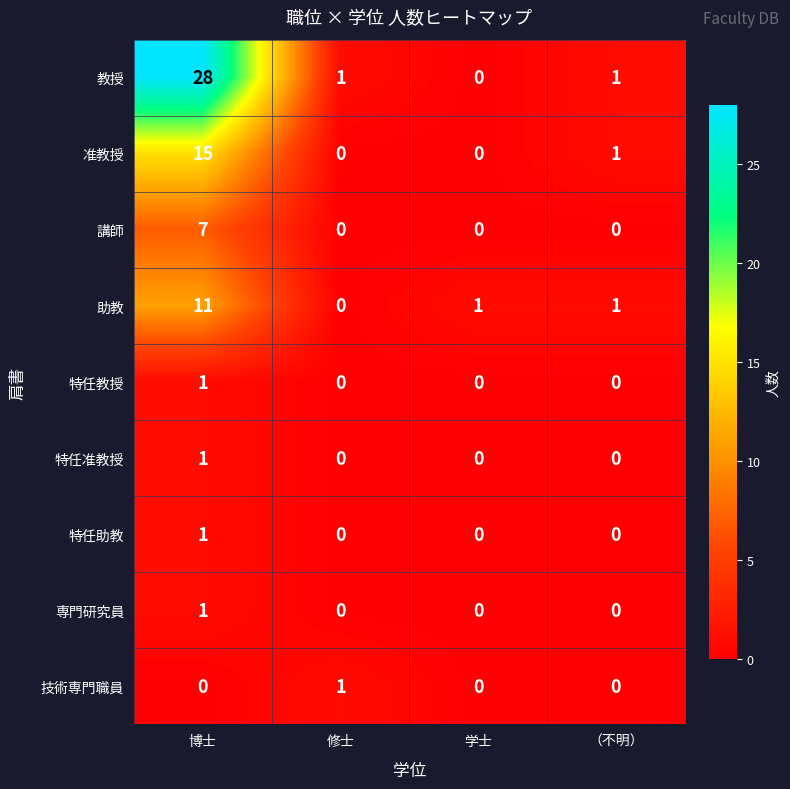

Which series has the largest total across all categories?

教授